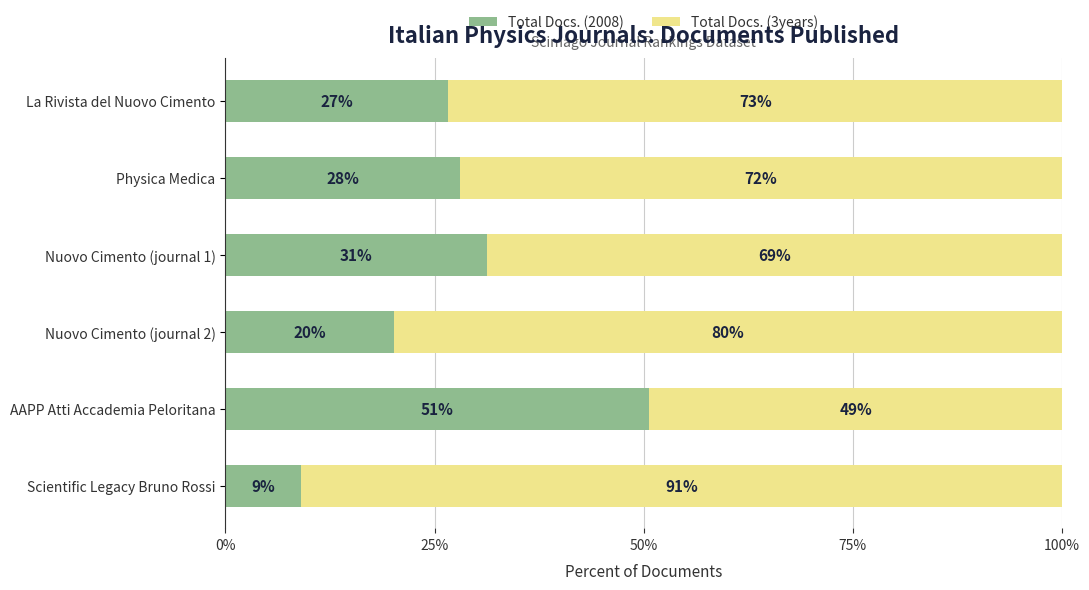

List the labels in order of Total Docs. (2008) value, smallest first.

Scientific Legacy Bruno Rossi, Nuovo Cimento (journal 2), La Rivista del Nuovo Cimento, Physica Medica, Nuovo Cimento (journal 1), AAPP Atti Accademia Peloritana